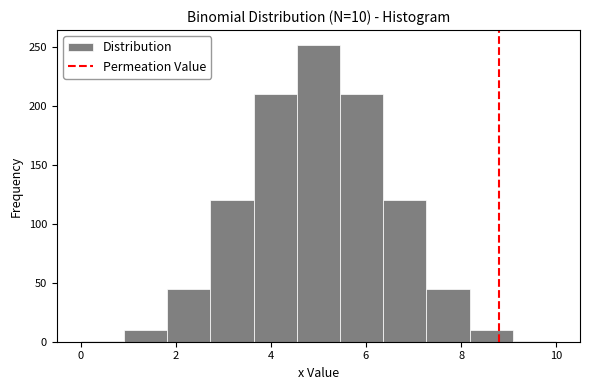

Over which range of the x-axis is the bar tallest?

4.6 to 5.4